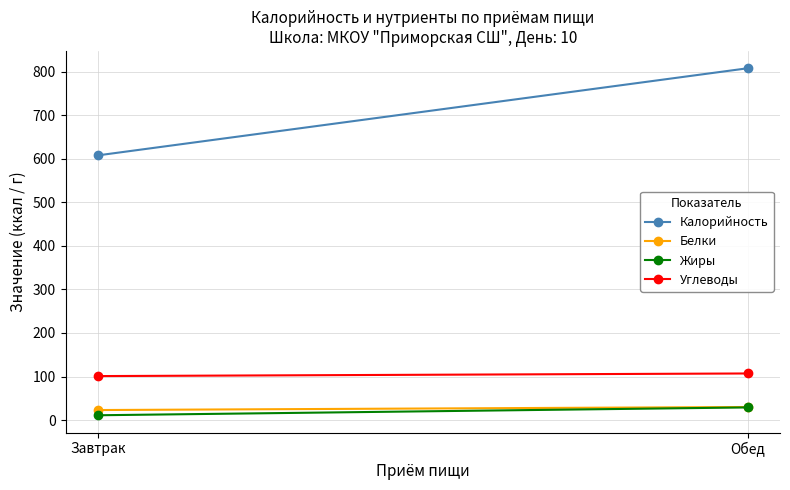

What is the highest value of the Калорийность series?

808